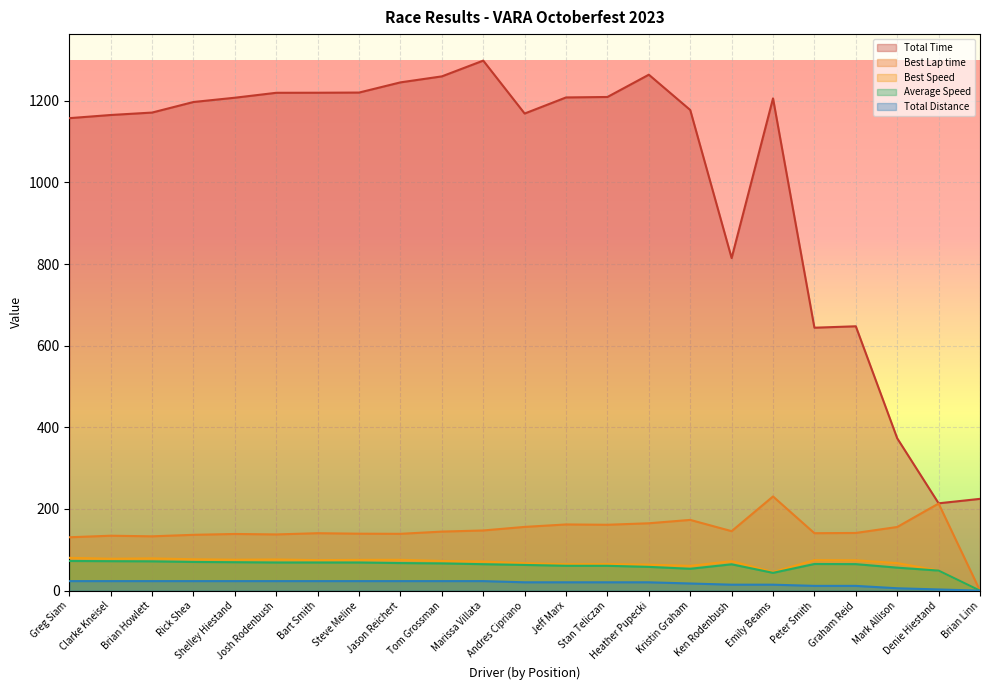

At which label does Total Distance first exceed 20?

Greg Siam